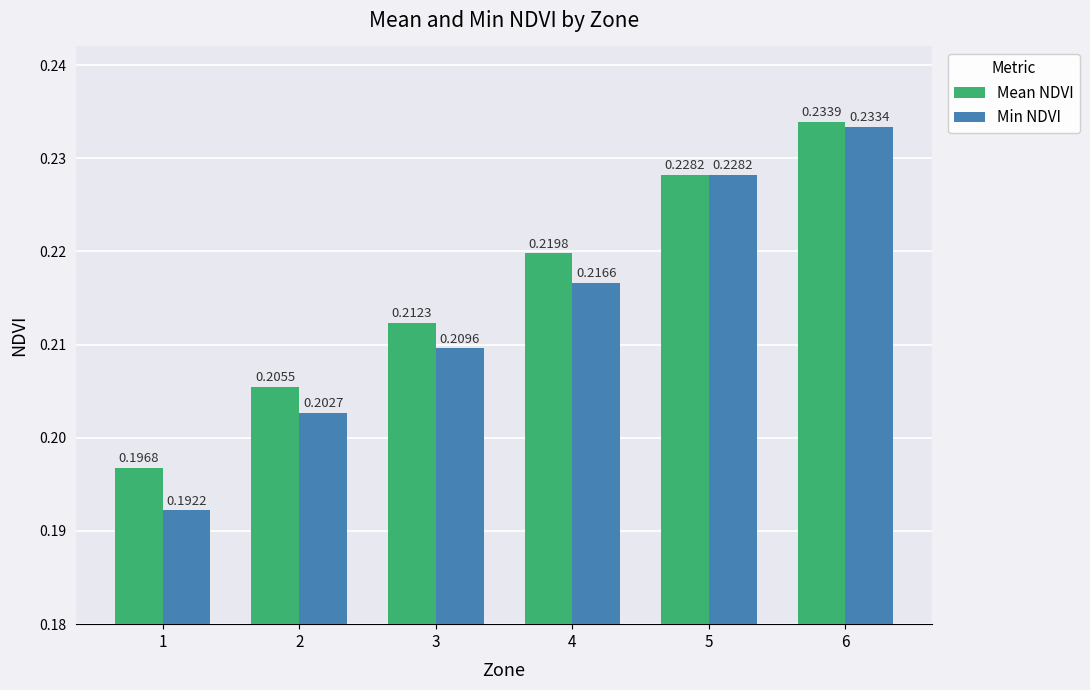

At which label does Min NDVI reach its minimum?

1